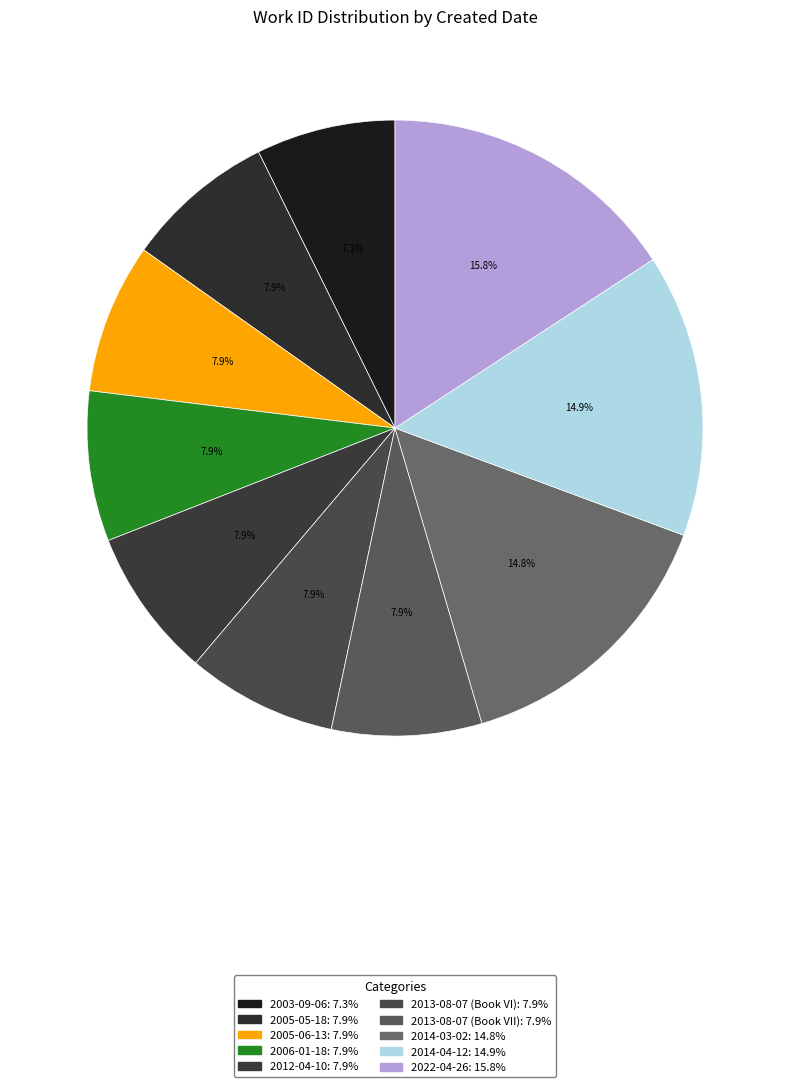

Count the number of slices in the pie.

10